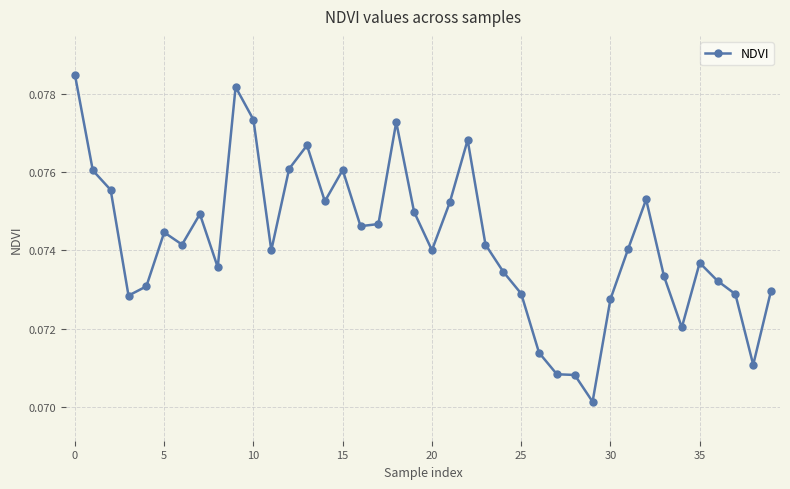

How many values are between 0 and 1?

40